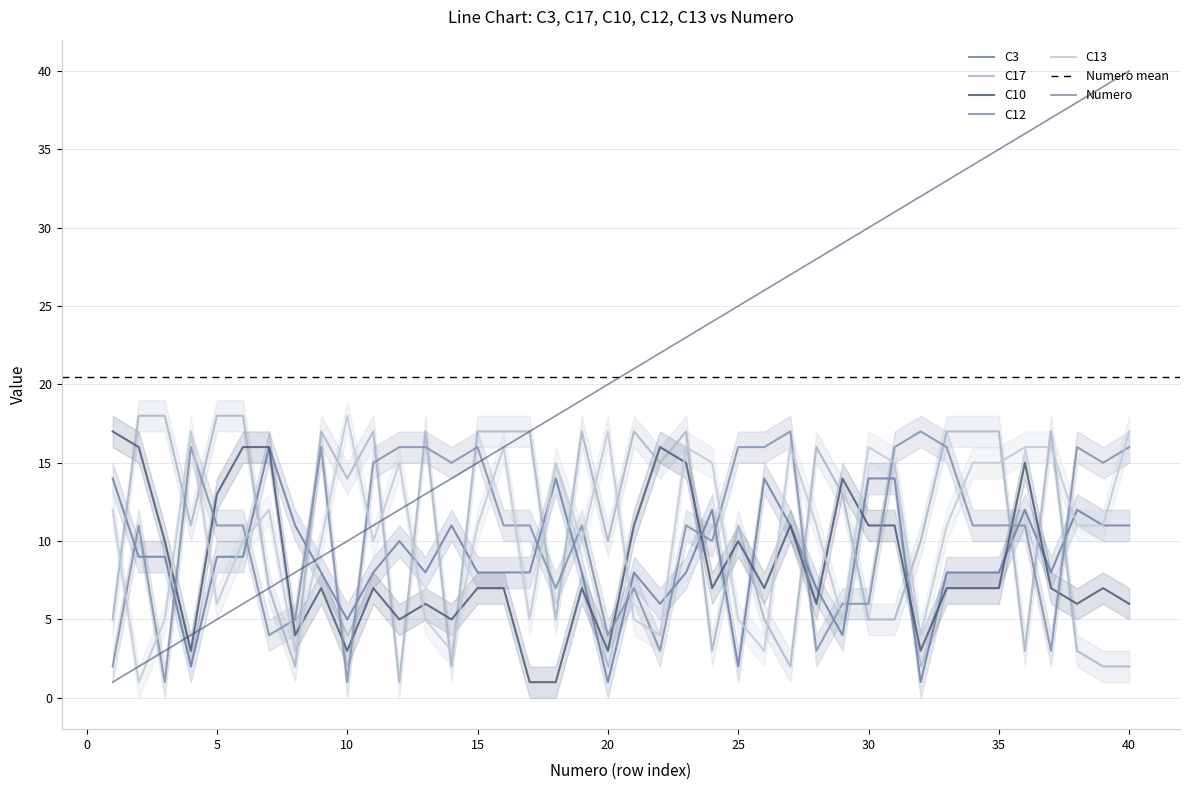

At which label does C10 first exceed 7?

1